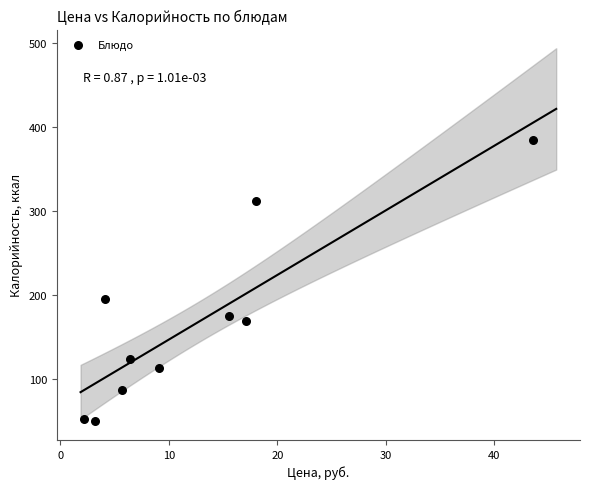

What Y value in the scatter plot is closest to 217?

196.1